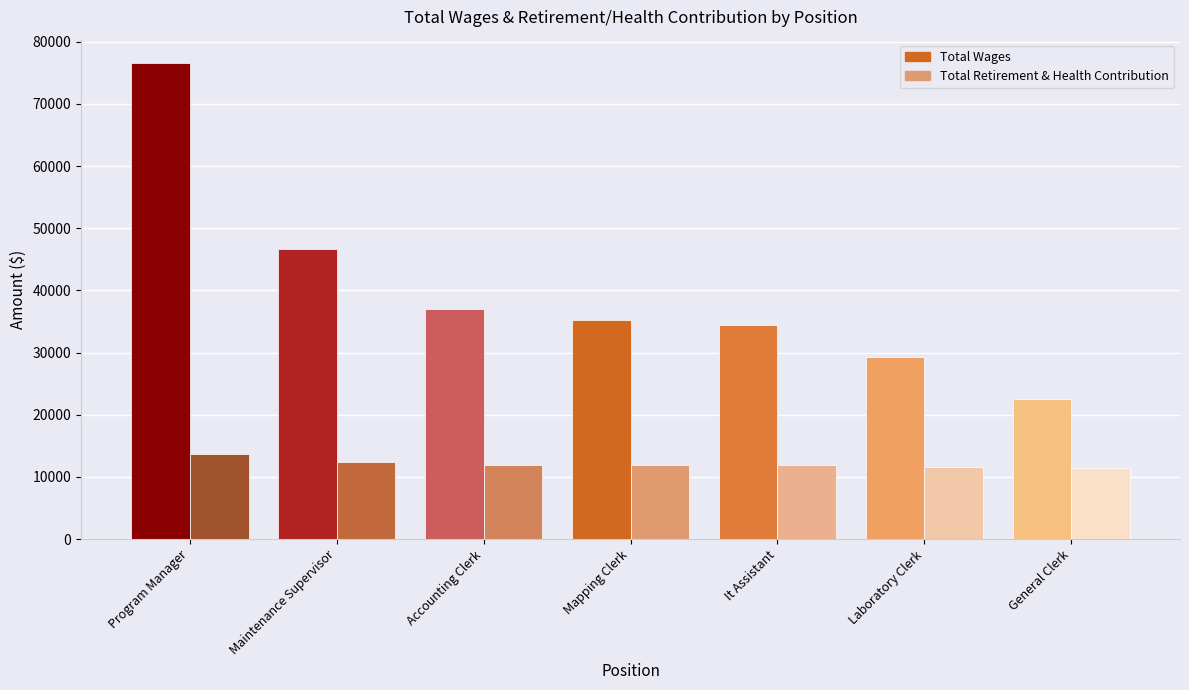

List the series in order of their overall mean, highest first.

Total Wages, Total Retirement & Health Contribution